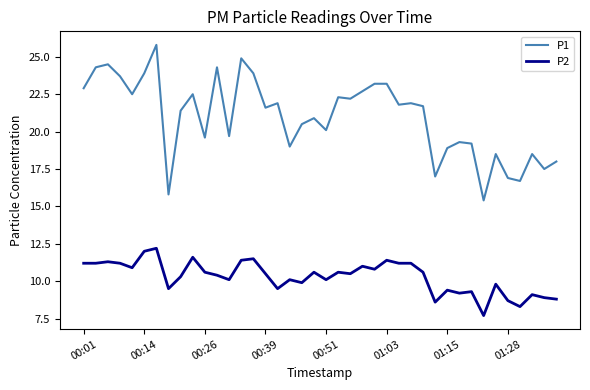

List the series in order of their peak value, highest first.

P1, P2